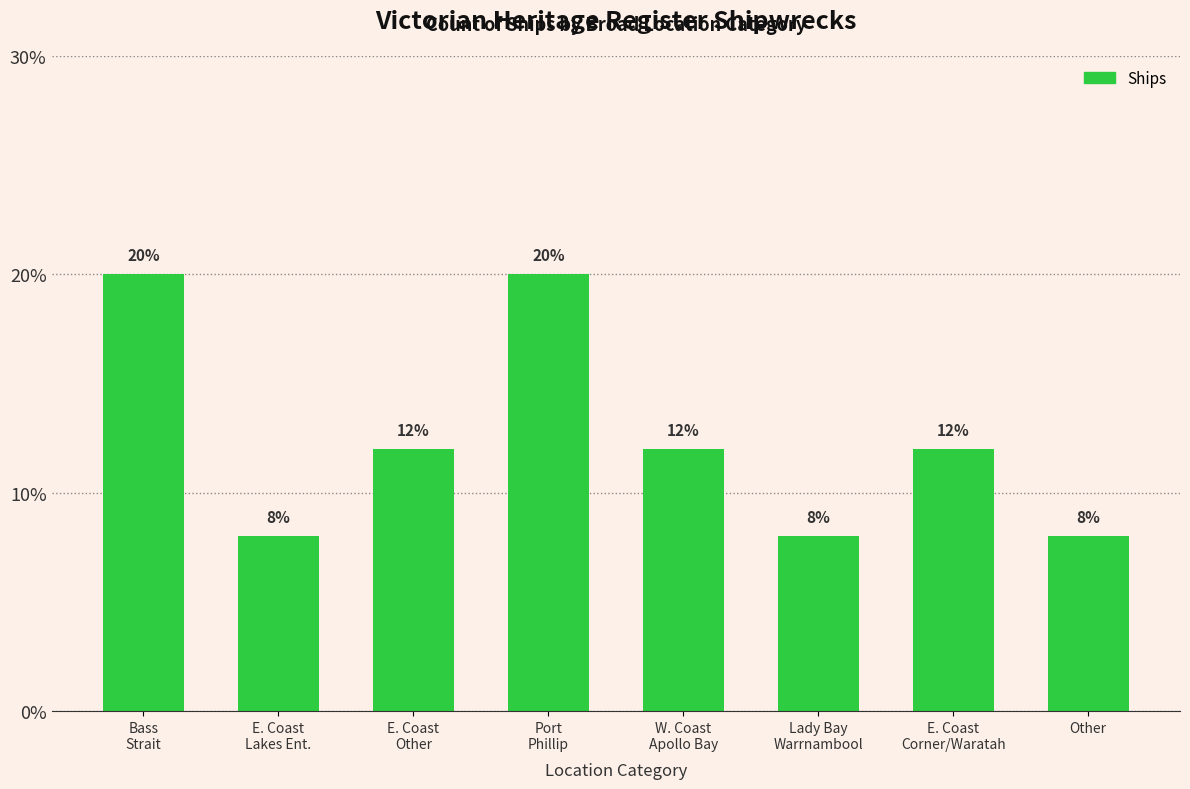

Is it true that the value at Lady Bay
Warrnambool is 0.1?

False